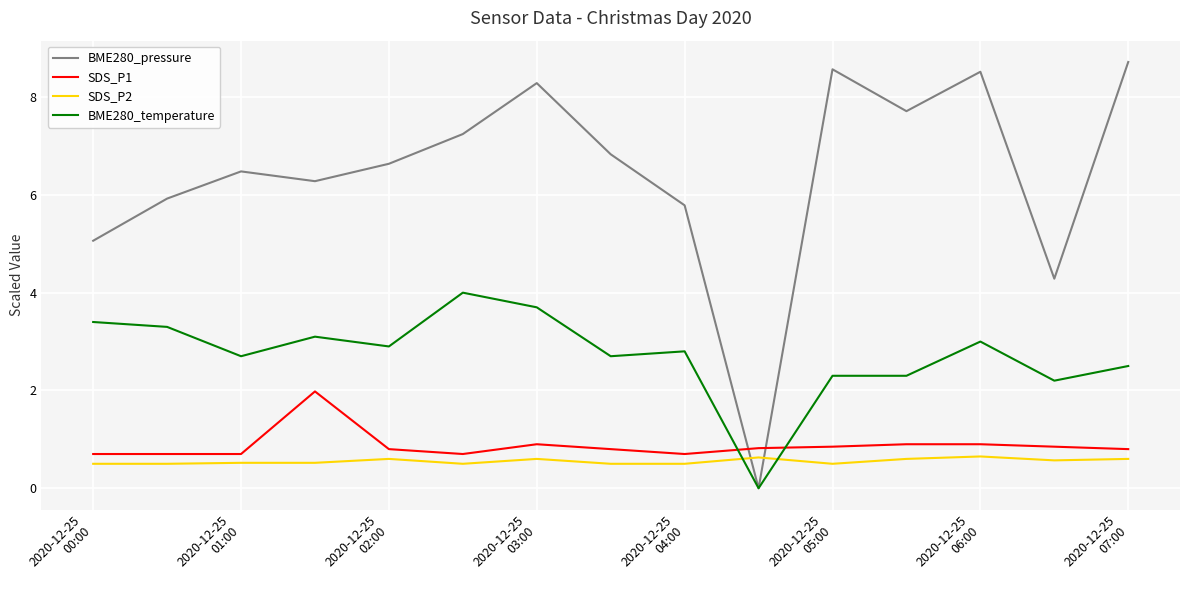

What is the greatest value displayed?

8.7